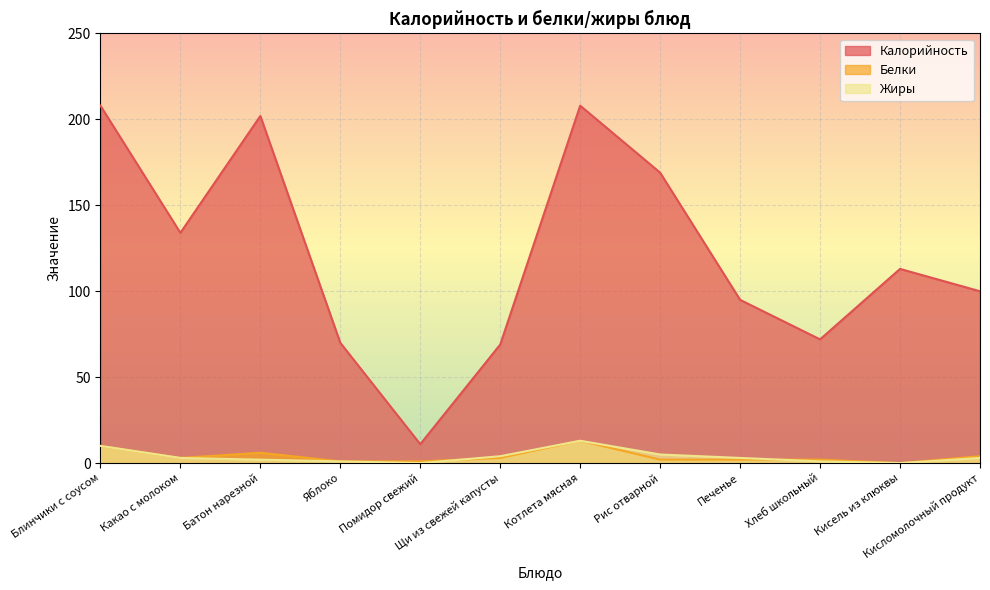

True or false: Белки and Калорийность intersect in this chart.

False